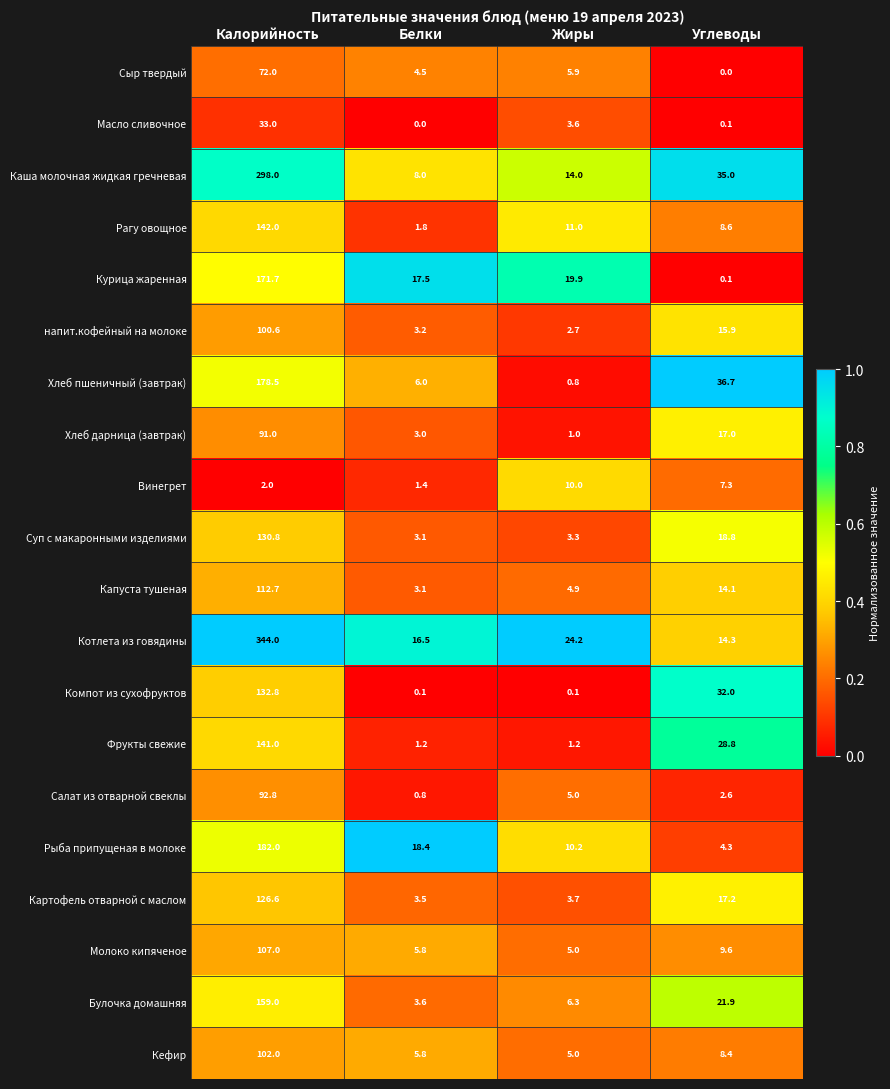

List the labels in order of Каша молочная жидкая гречневая value, largest first.

Калорийность, Углеводы, Жиры, Белки